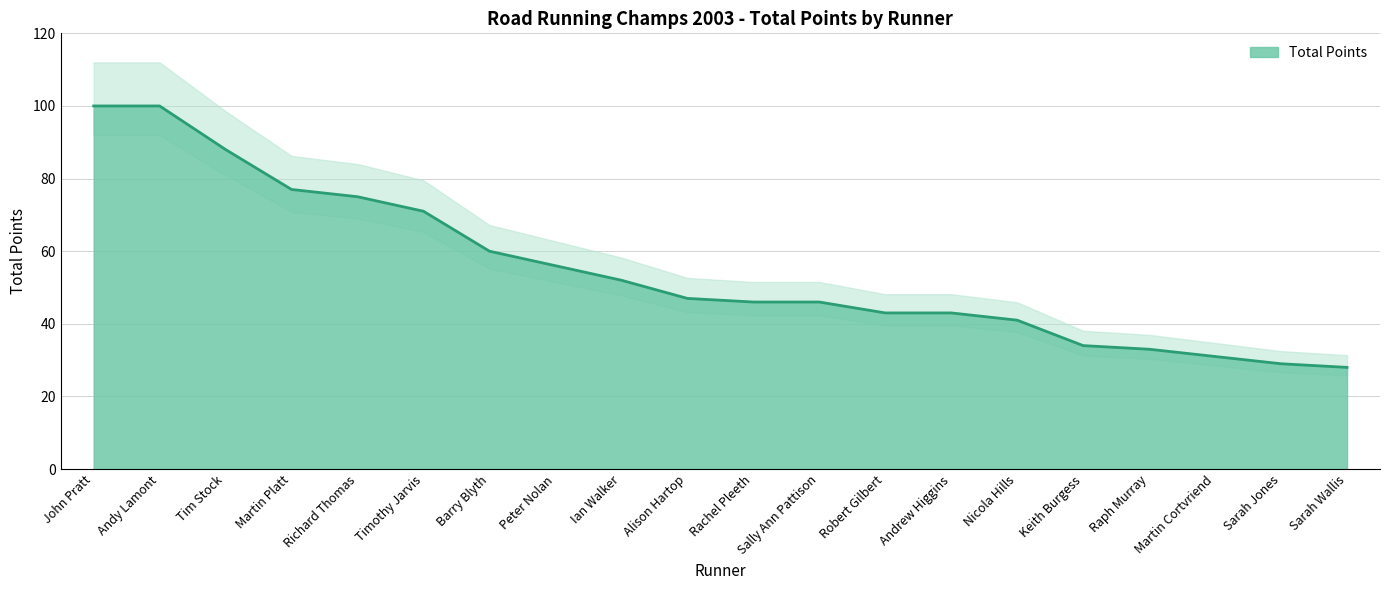

What is the sum of the values at Robert Gilbert and Raph Murray?

76